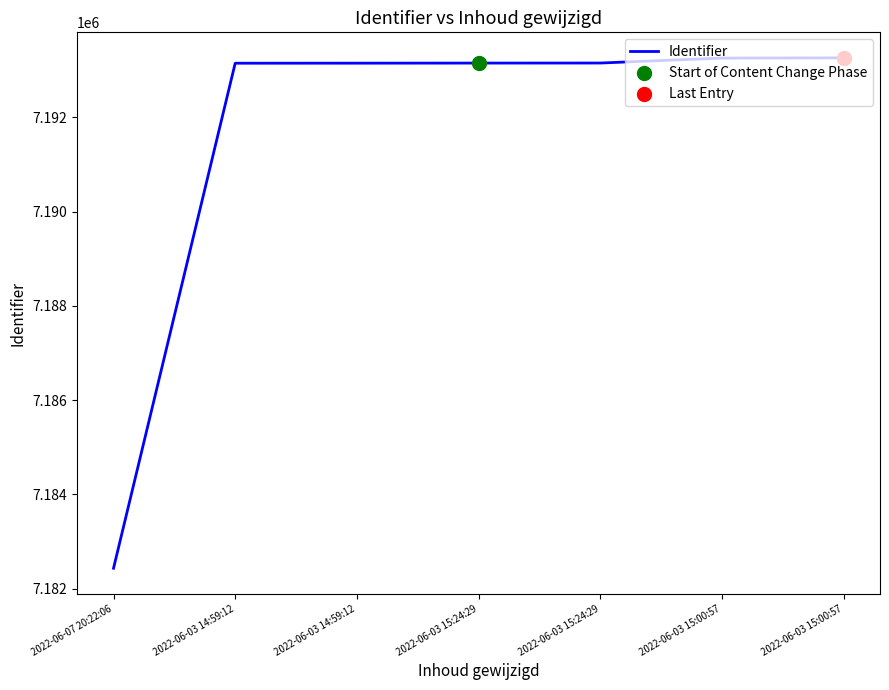

Which has a higher value, 2022-06-07 20:22:06 or 2022-06-03 15:00:57?

2022-06-03 15:00:57